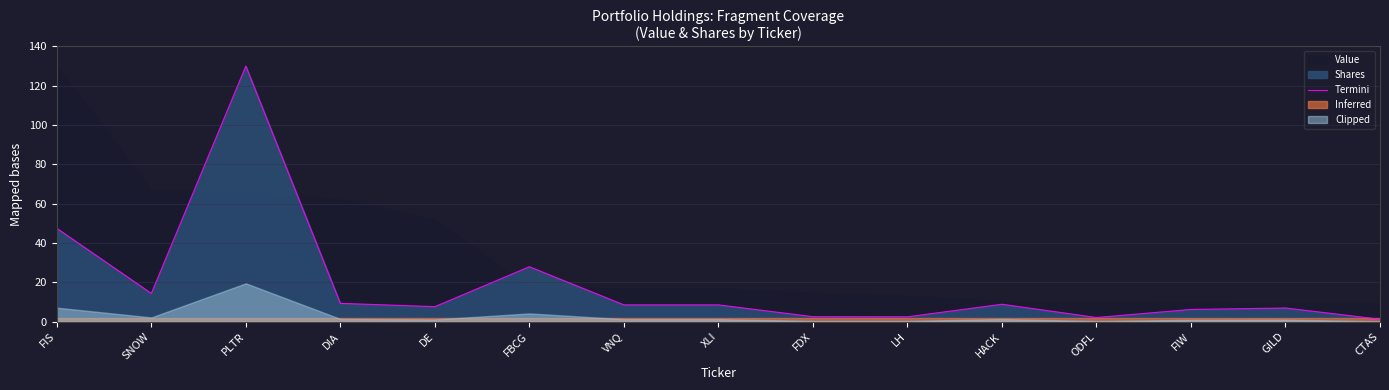

Where does the data first go above 8?

FIS